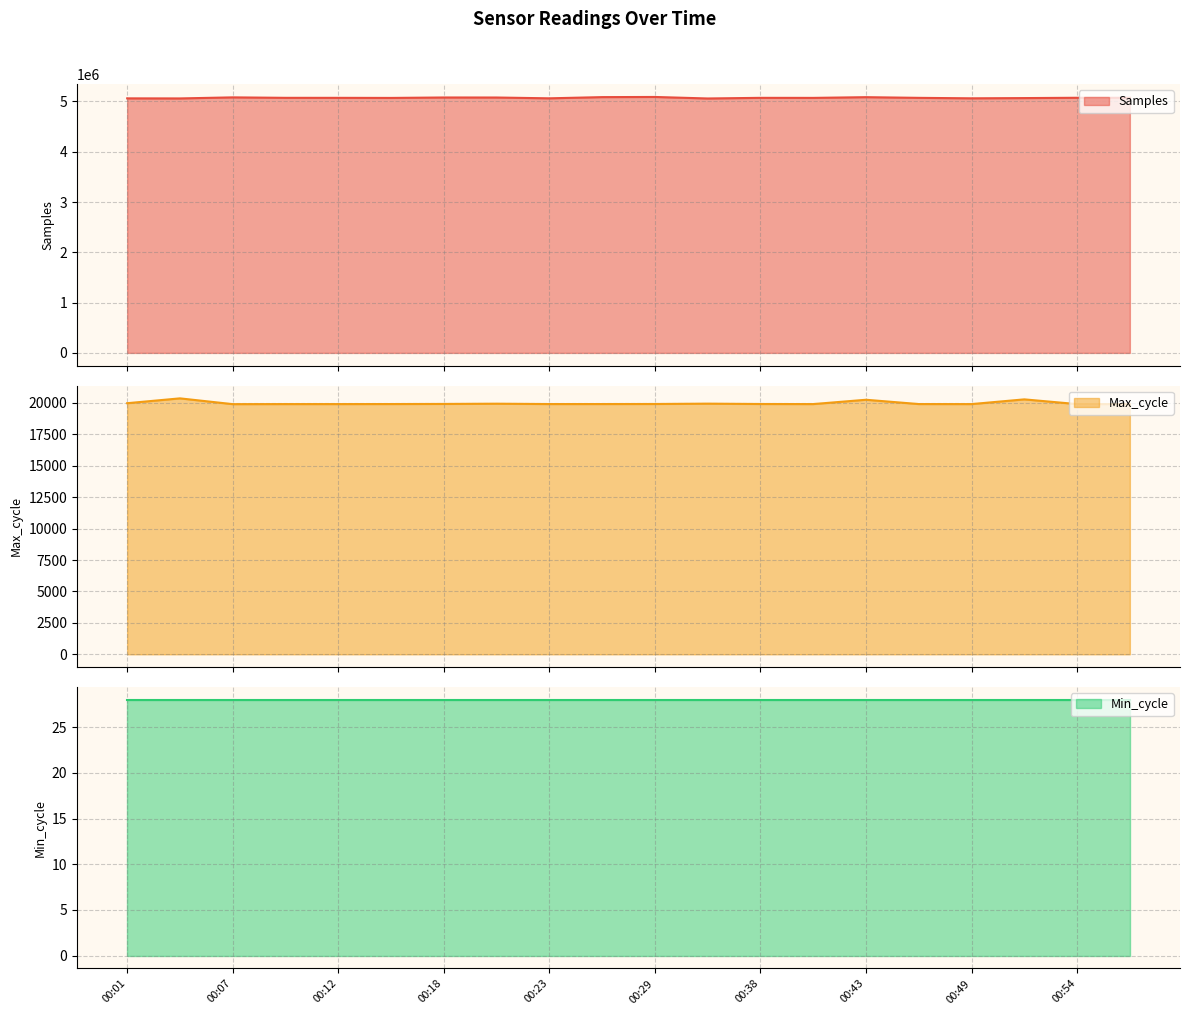

What is the difference between the second highest and second lowest values in the Samples series?

26087